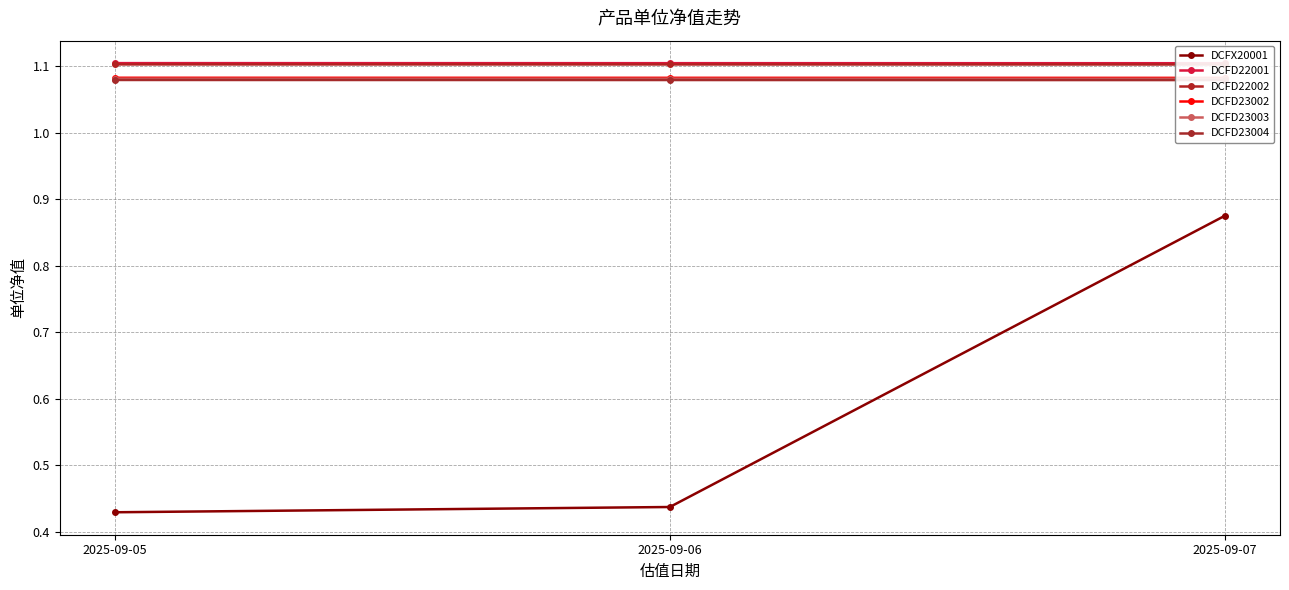

How many lines are shown in the chart?

6